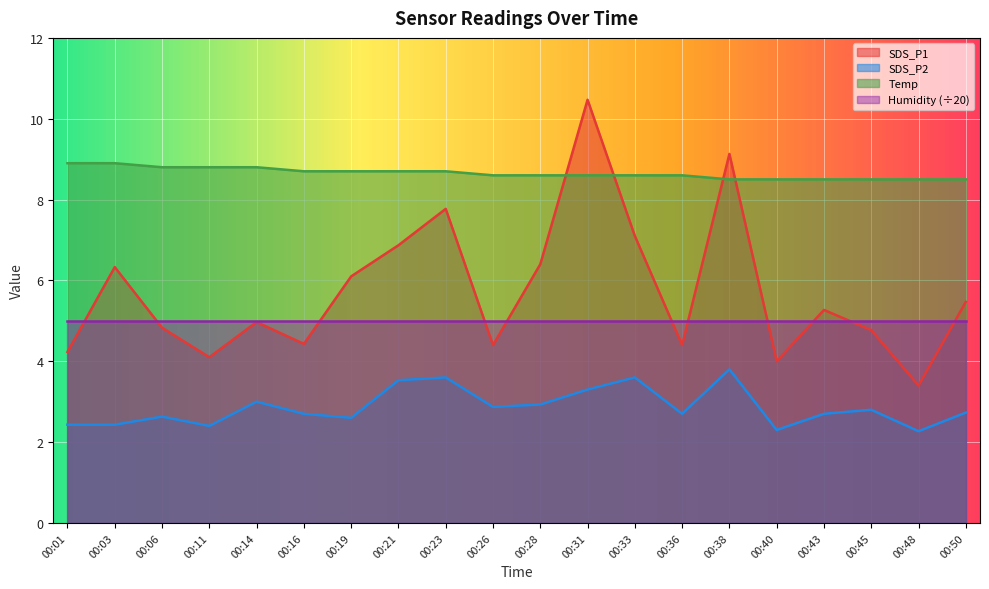

Is it true that SDS_P2 equals 1.0 at 00:50?

False